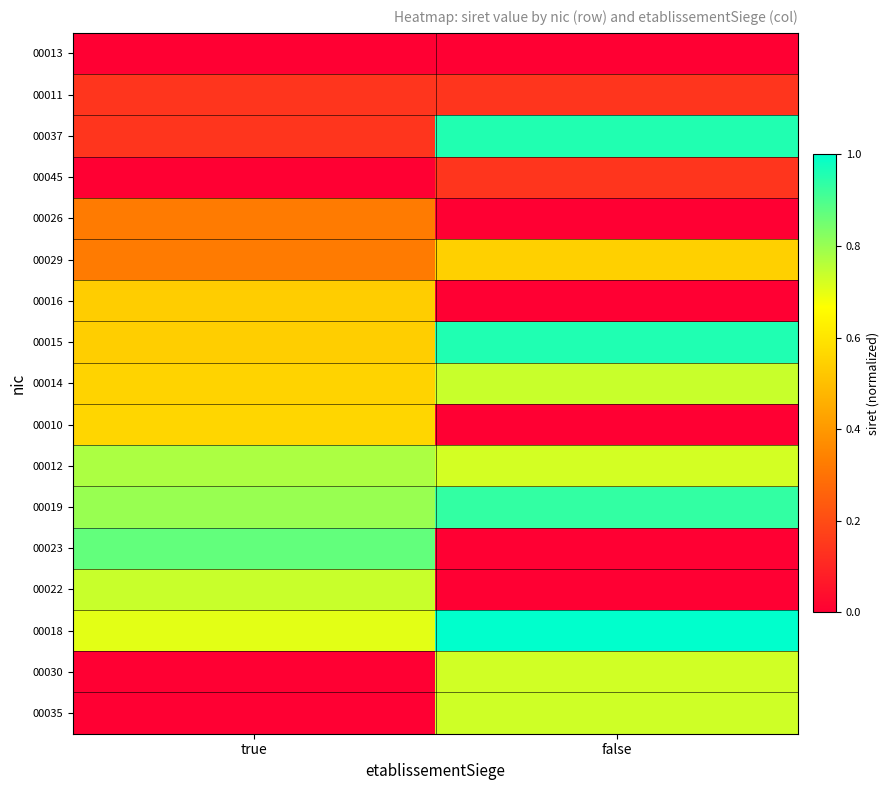

What is the difference between the highest and lowest values at false?

1.0